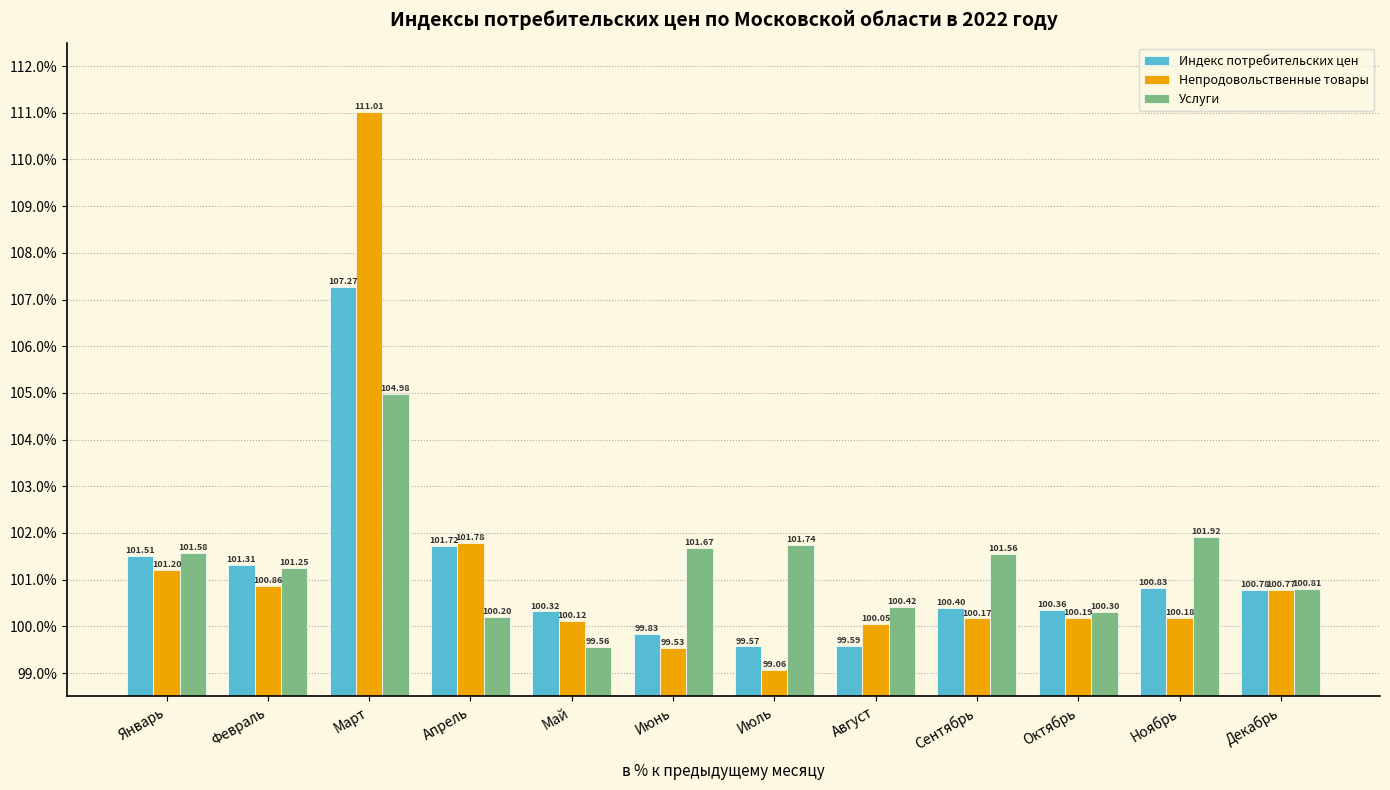

What is the difference between the second highest and second lowest values in the Услуги series?

1.7